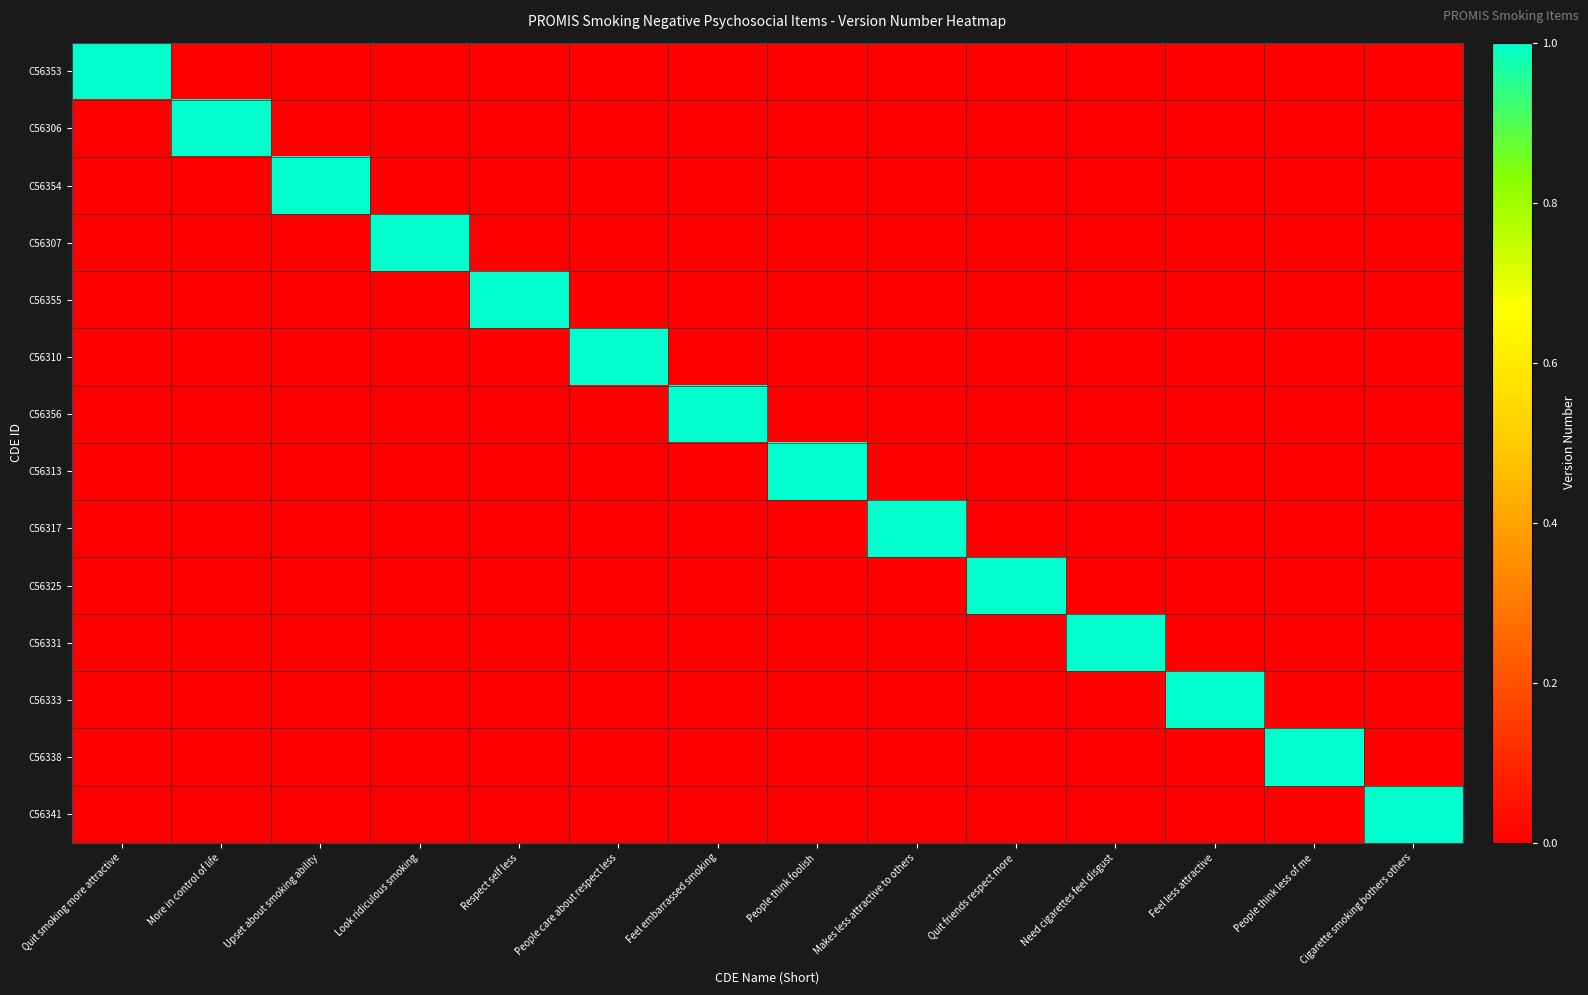

Count the number of categories in the chart.

14